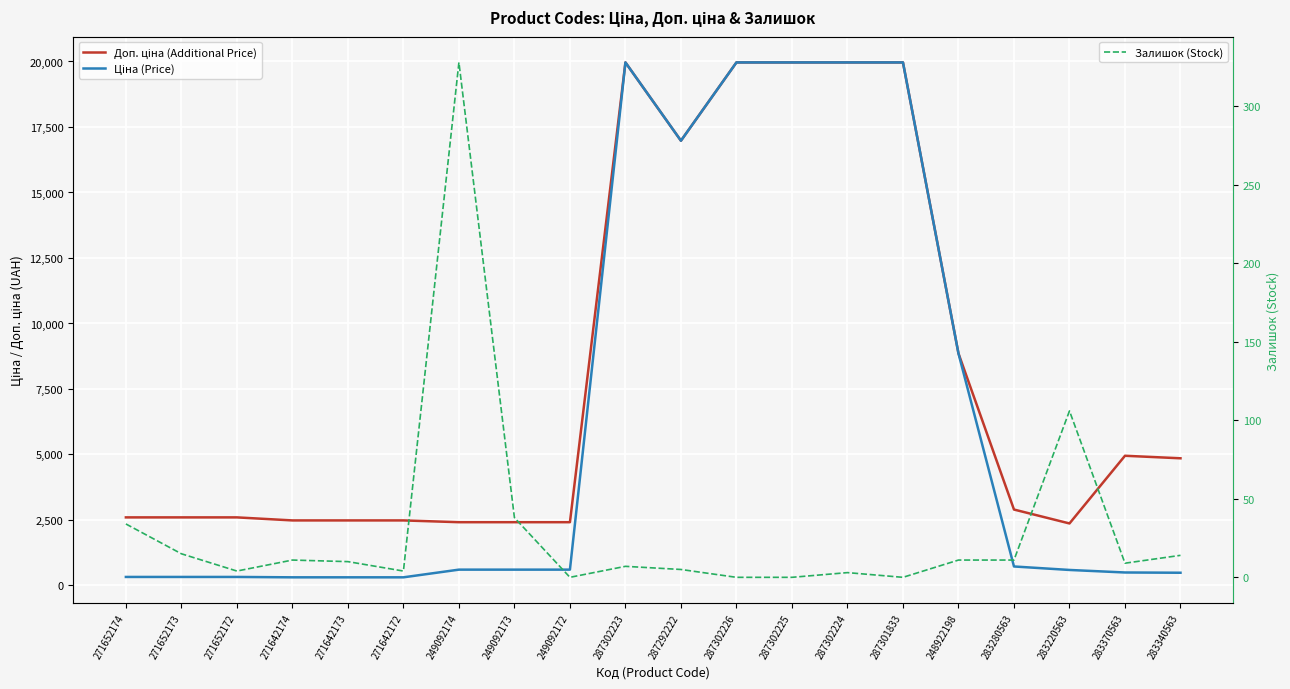

Reading left to right, list all the values displayed in this chart.

Доп. ціна (Additional Price): 2598.3	2598.3	2598.3	2482.4	2482.4	2482.4	2414.8	2414.8	2414.8	19964.2	16976.3	19964.2	19964.2	19964.2	19964.2	8856.7	2897.8	2366.5	4950.4	4853.8
Ціна (Price): 324.8	324.8	324.8	310.3	310.3	310.3	603.7	603.7	603.7	19964.2	16976.3	19964.2	19964.2	19964.2	19964.2	8856.7	724.5	591.6	495.0	485.4
Залишок (Stock): 34.0	15.0	4.0	11.0	10.0	4.0	328.0	38.0	0.0	7.0	5.0	0.0	0.0	3.0	0.0	11.0	11.0	106.0	9.0	14.0